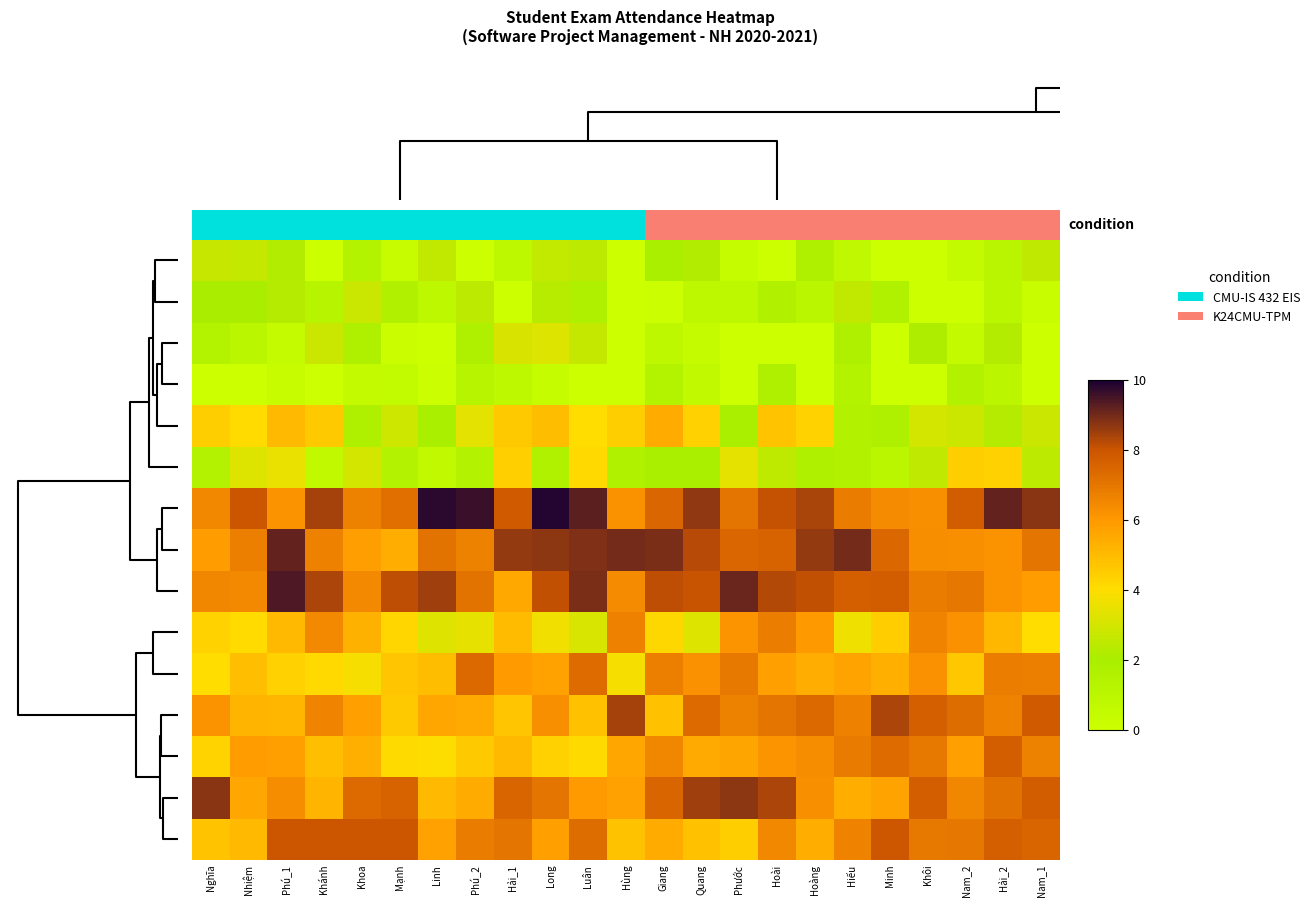

At how many categories does at least one series exceed 2?

23